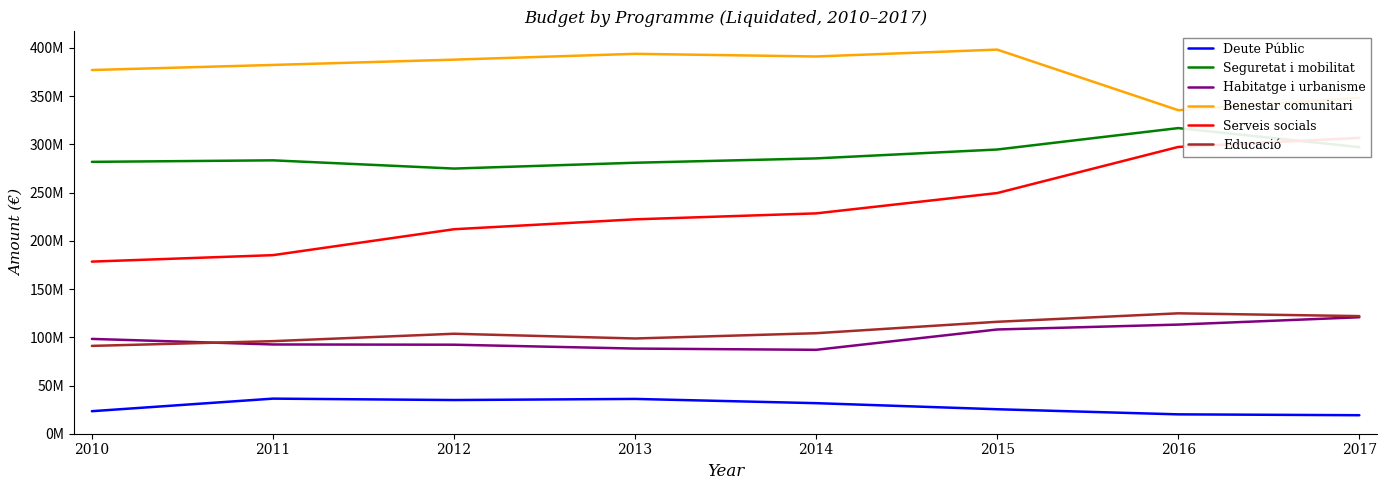

In Deute Públic, how many points are lower than both neighbors (excluding endpoints)?

1